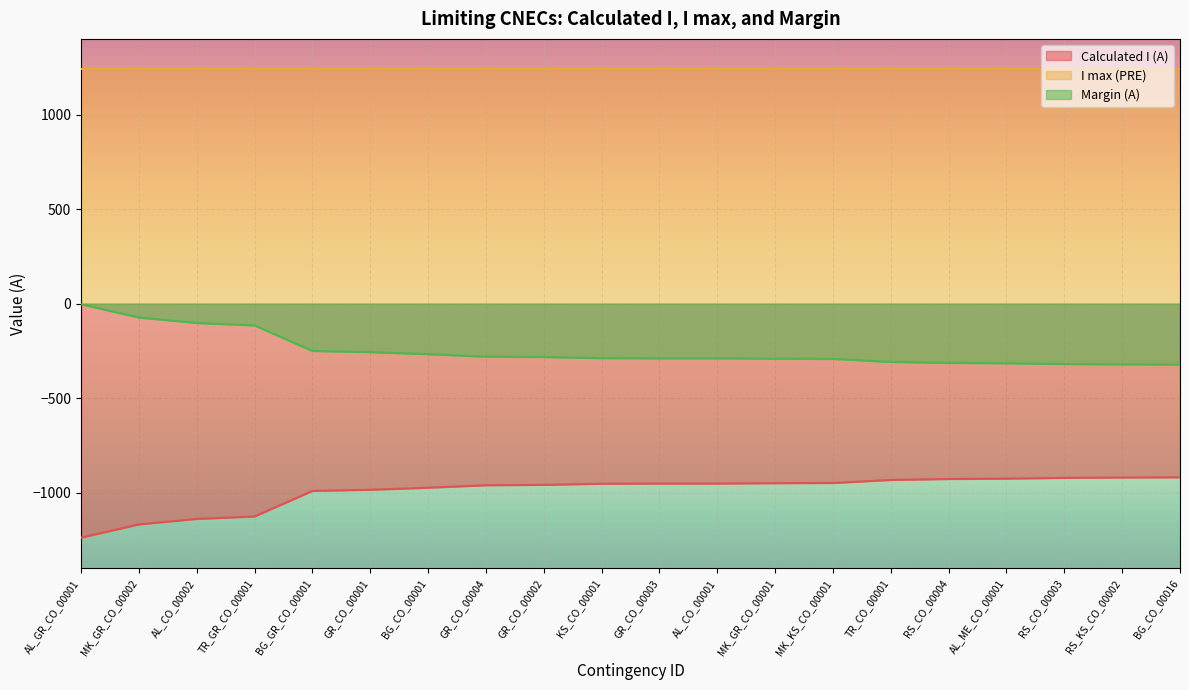

What is the difference between the highest and lowest values at RS_CO_00004?

2167